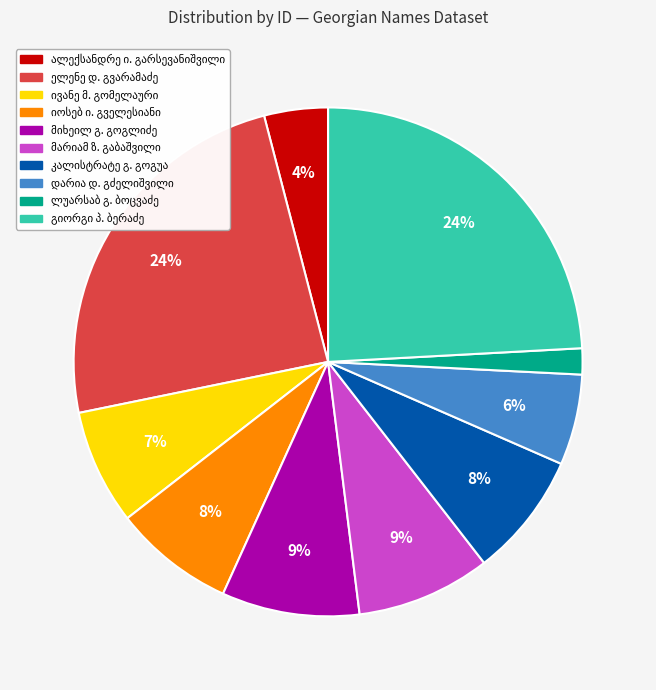

To the nearest percent, what is the average slice percentage?

10%